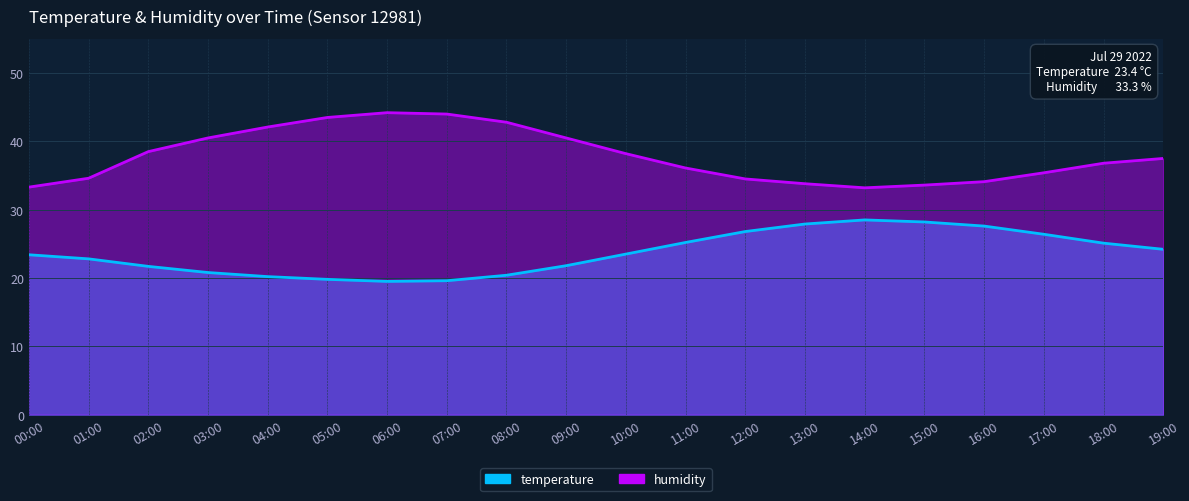

Reading left to right, what are all the values shown in this chart?

temperature: 23.4	22.8	21.7	20.8	20.2	19.8	19.5	19.6	20.4	21.8	23.5	25.2	26.8	27.9	28.5	28.2	27.6	26.4	25.1	24.2
humidity: 33.3	34.6	38.5	40.5	42.1	43.5	44.2	44.0	42.8	40.5	38.2	36.1	34.5	33.8	33.2	33.6	34.1	35.4	36.8	37.5